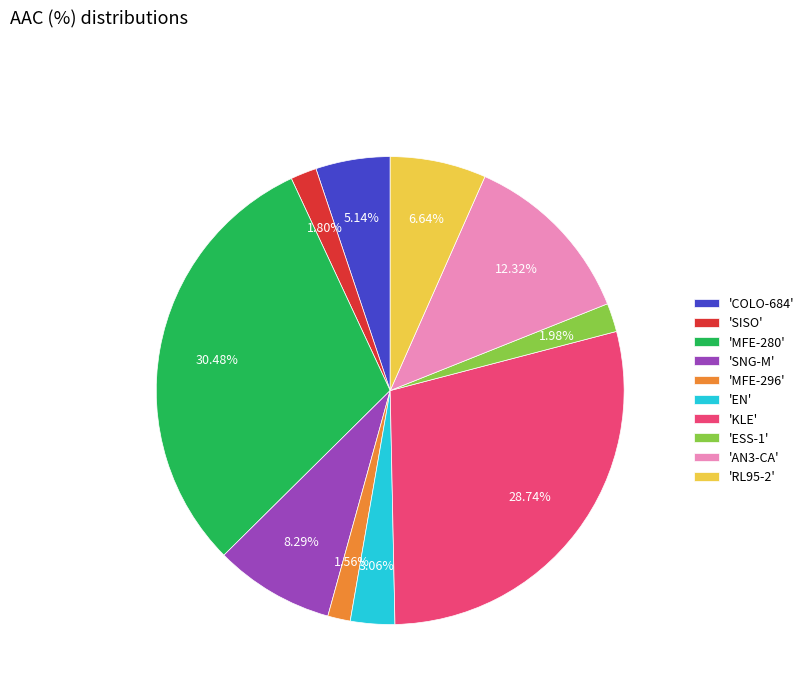

Which has a higher value, 'SNG-M' or 'KLE'?

'KLE'